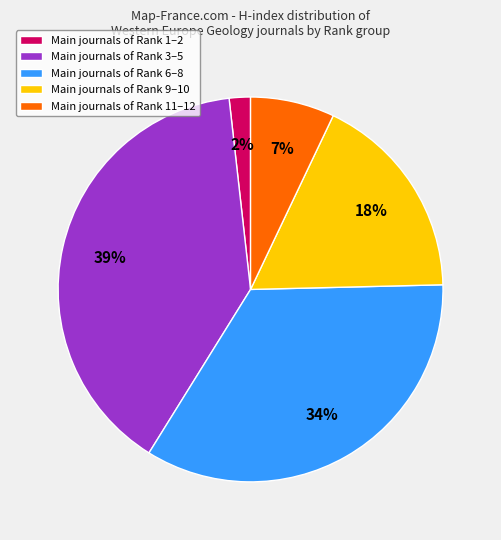

Is it true that Main journals of Rank 3–5 is 39% of the pie?

True